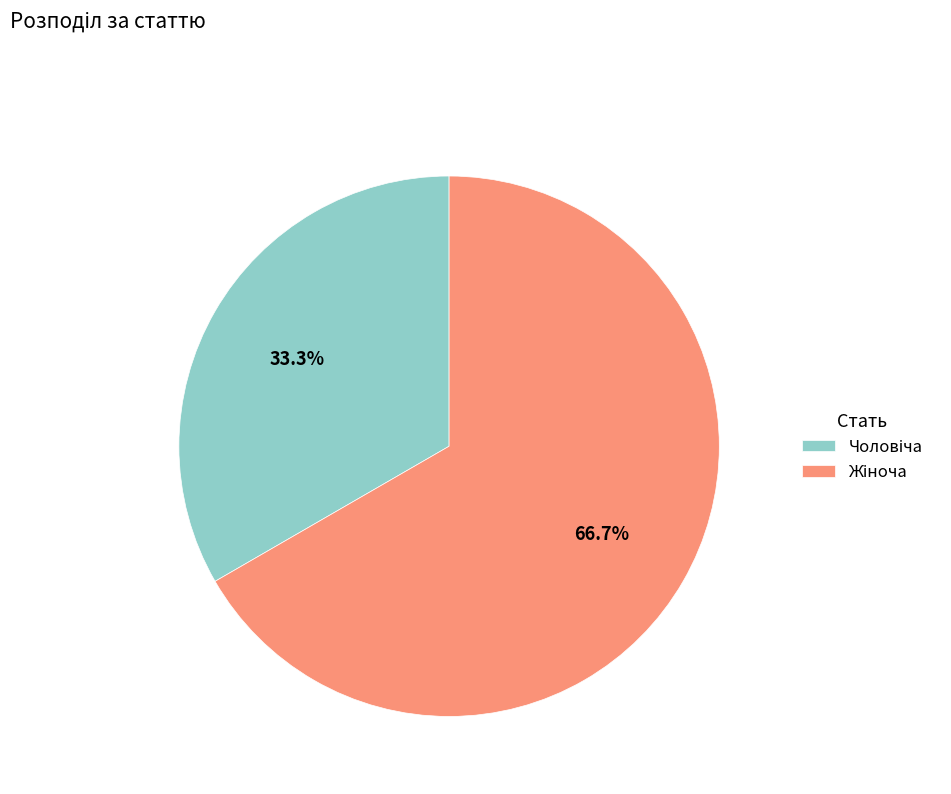

Does any single category account for the majority?

Yes